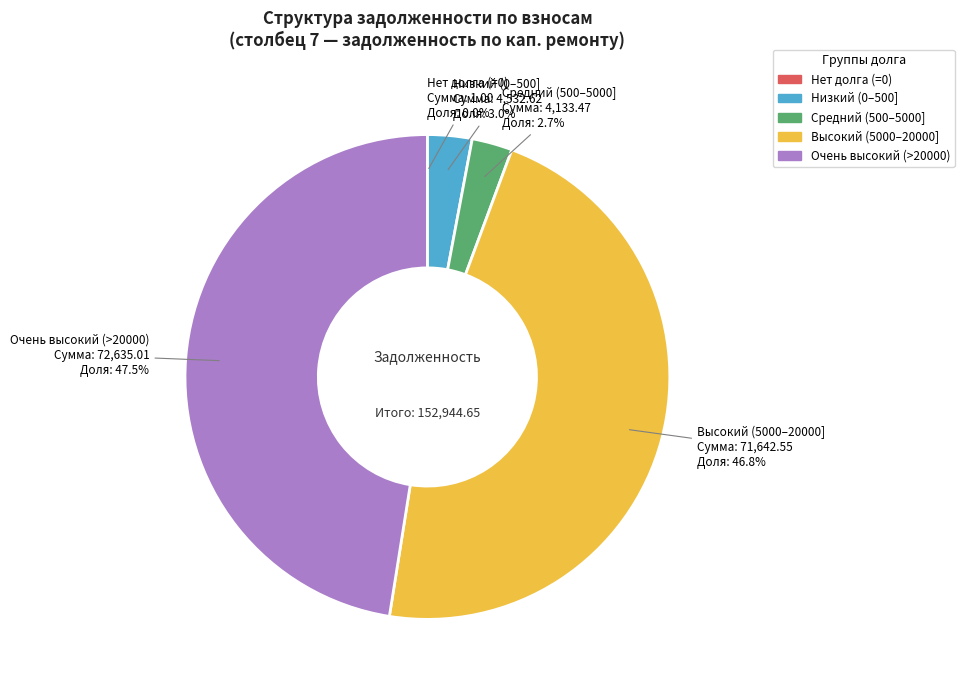

Is there a majority slice in this chart?

No